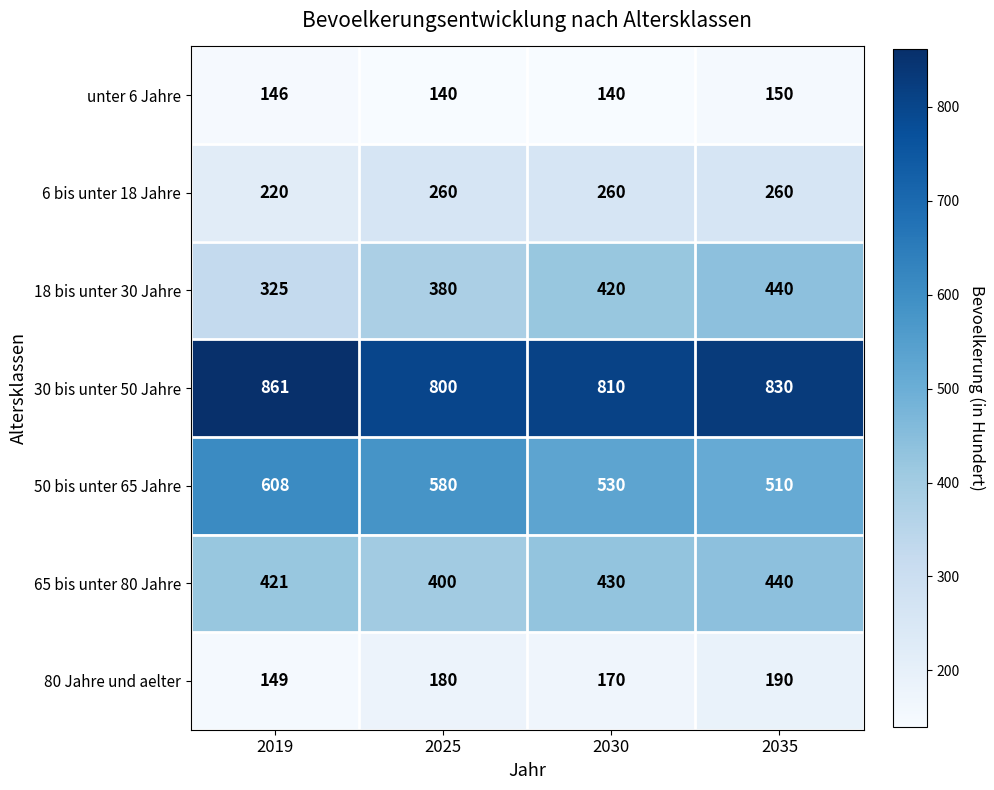

Reading left to right, list all the values displayed in this chart.

unter 6 Jahre: 2019=146	2025=140	2030=140	2035=150
6 bis unter 18 Jahre: 2019=220	2025=260	2030=260	2035=260
18 bis unter 30 Jahre: 2019=325	2025=380	2030=420	2035=440
30 bis unter 50 Jahre: 2019=861	2025=800	2030=810	2035=830
50 bis unter 65 Jahre: 2019=608	2025=580	2030=530	2035=510
65 bis unter 80 Jahre: 2019=421	2025=400	2030=430	2035=440
80 Jahre und aelter: 2019=149	2025=180	2030=170	2035=190